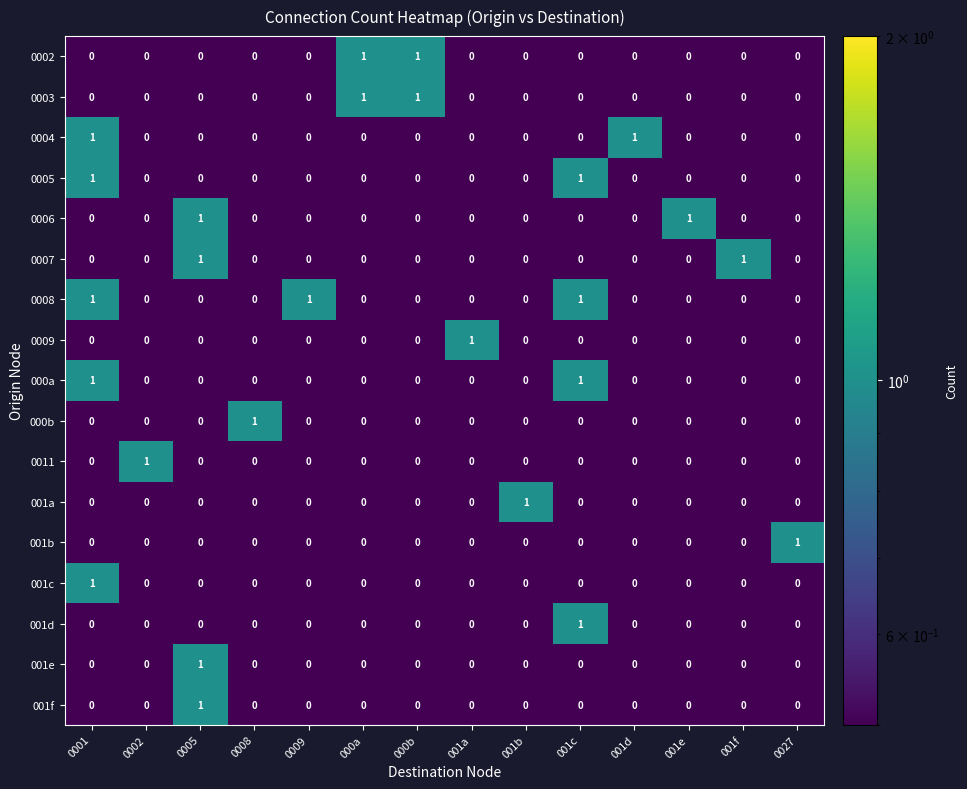

How many distinct data groups are displayed?

17